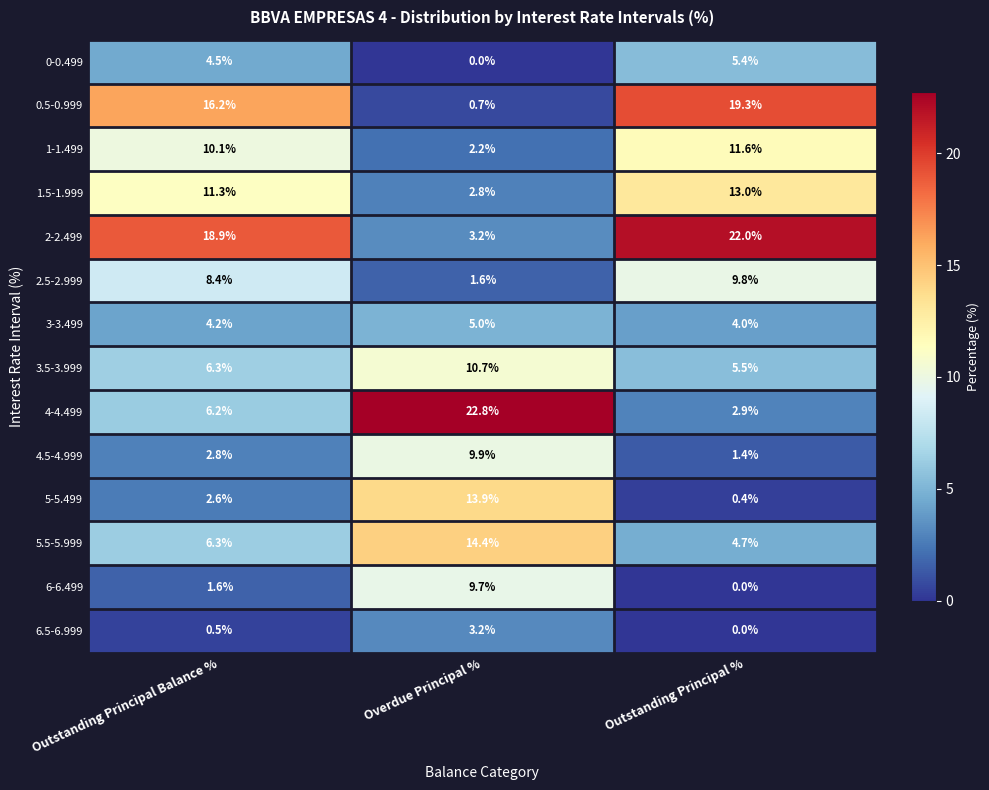

At which label does 4.5-4.999 first exceed 2?

Outstanding Principal Balance %